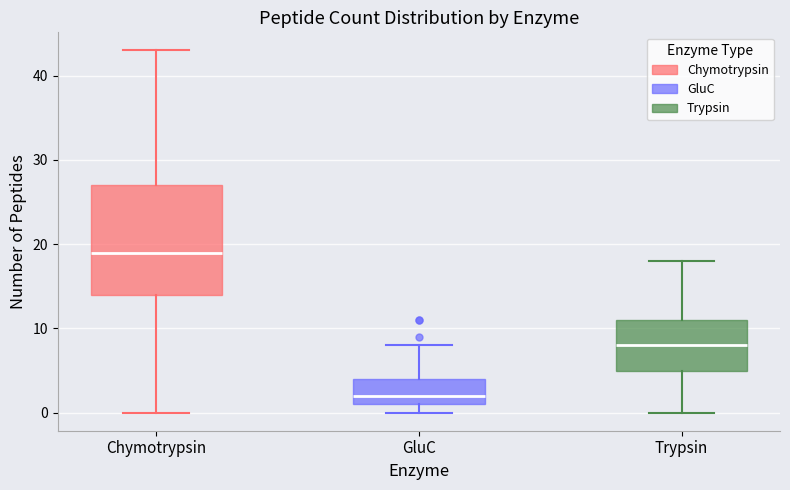

Which box has the highest median line?

Chymotrypsin